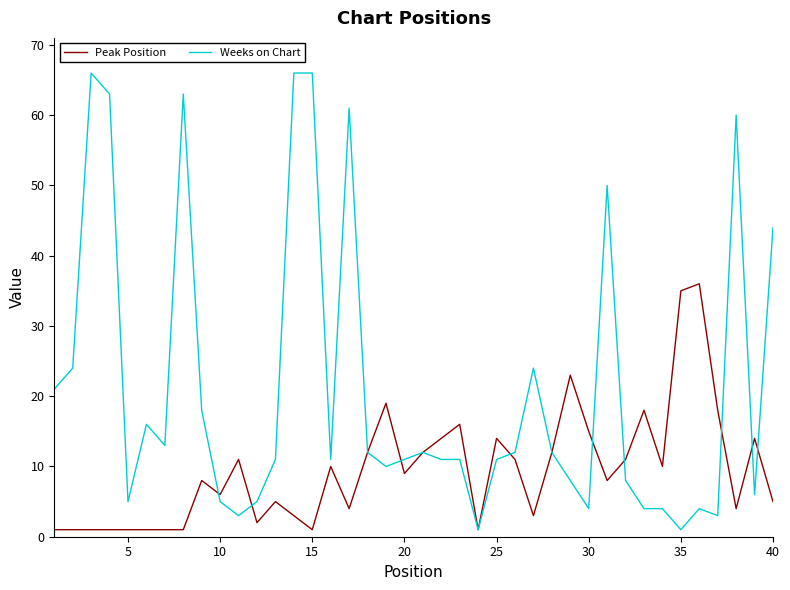

What is the maximum value for Weeks on Chart?

66